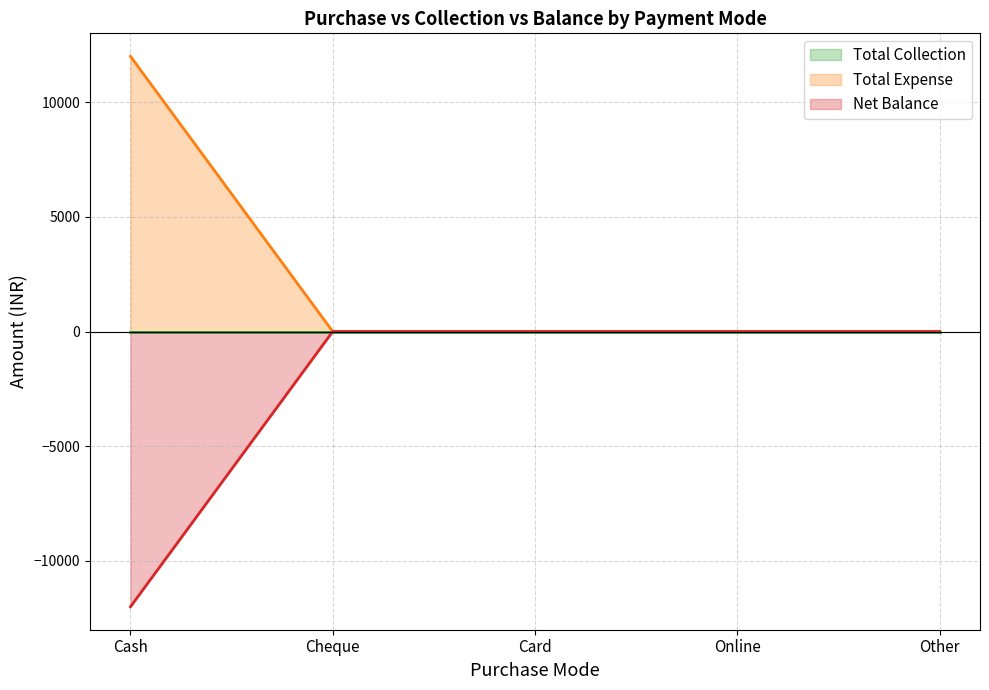

Is the value of Total Expense at Card greater than the value of Net Balance at Other?

No